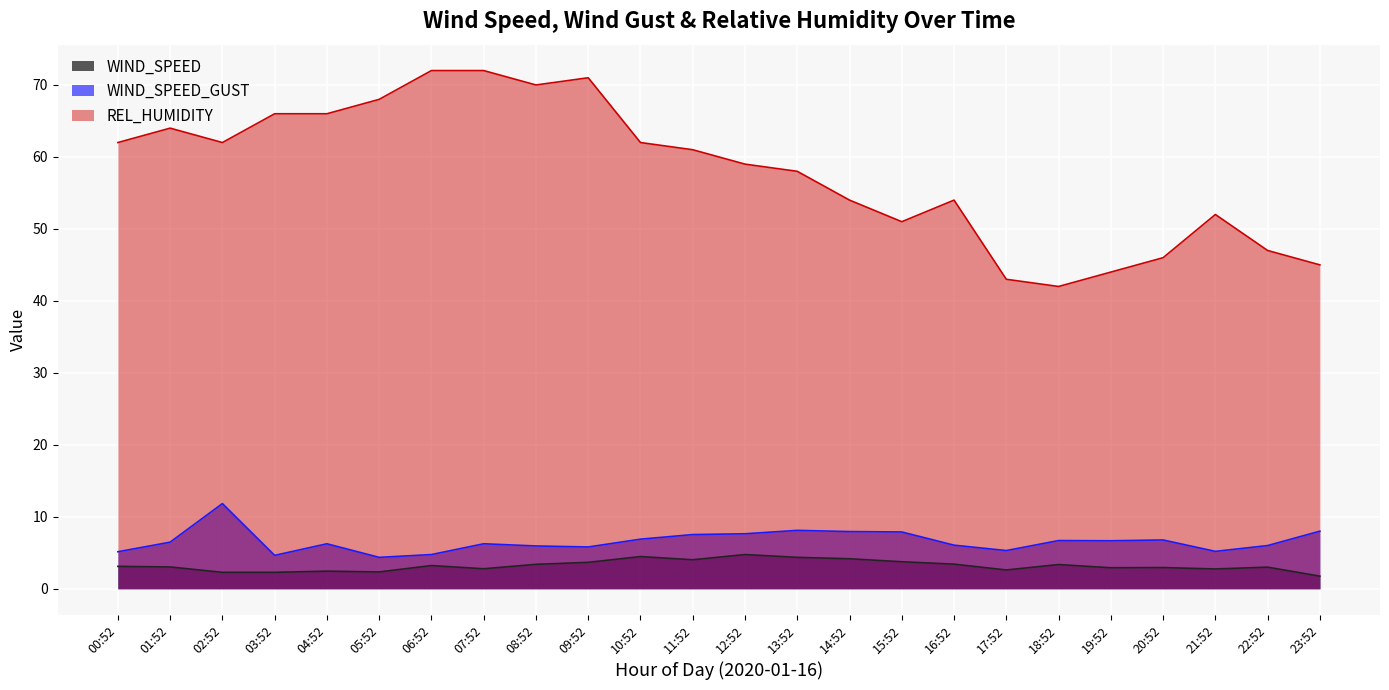

What is the difference between the maximum and minimum values in the WIND_SPEED series?

3.0